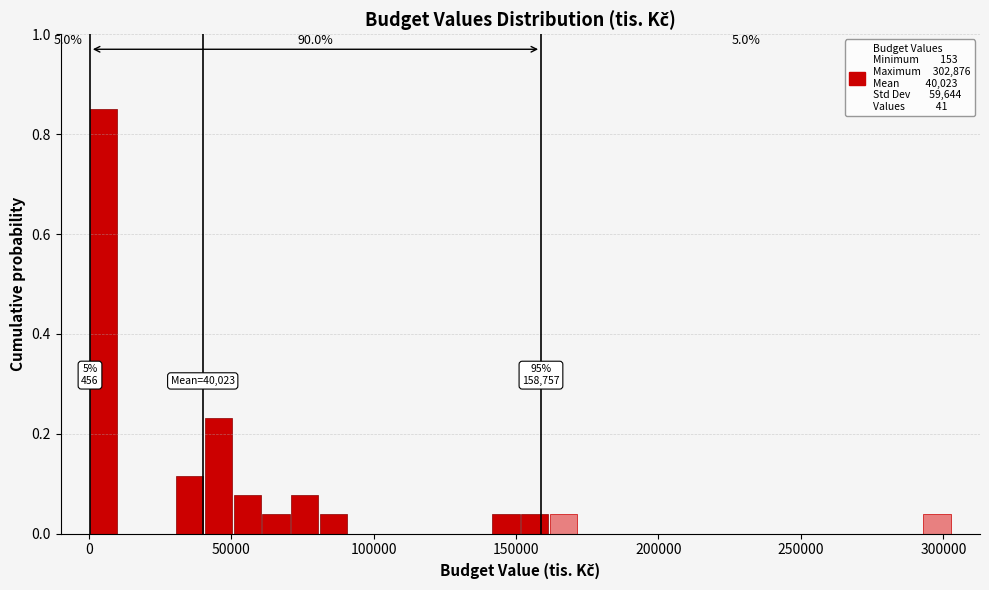

Read against the x-axis, roughly where is the centre of the tallest bar?

5000